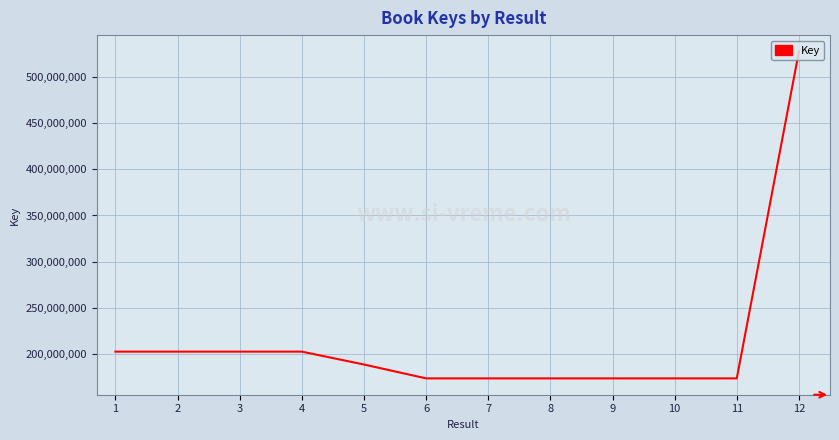

Is it true that the value at 8 is 305785537?

False